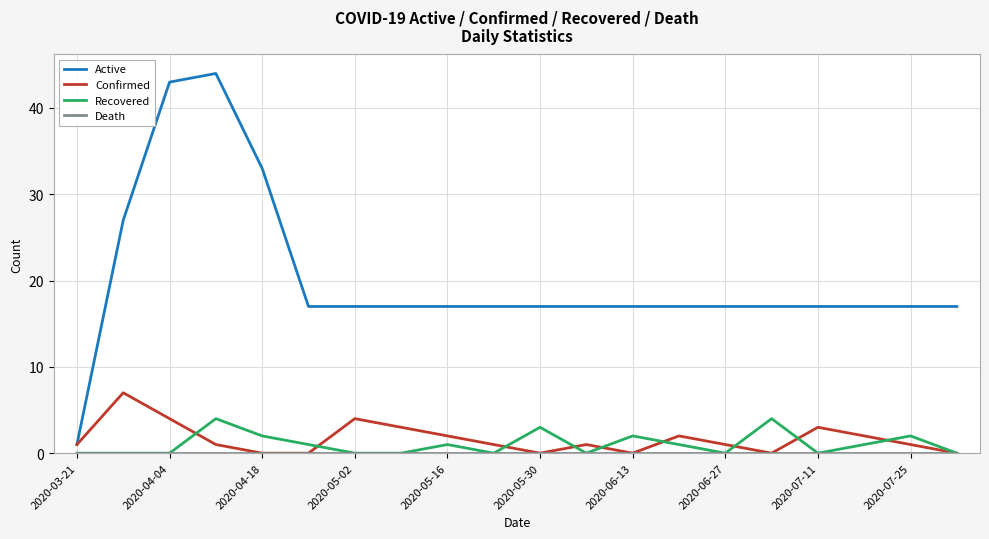

What is the difference between the maximum and second lowest values in the Recovered series?

4